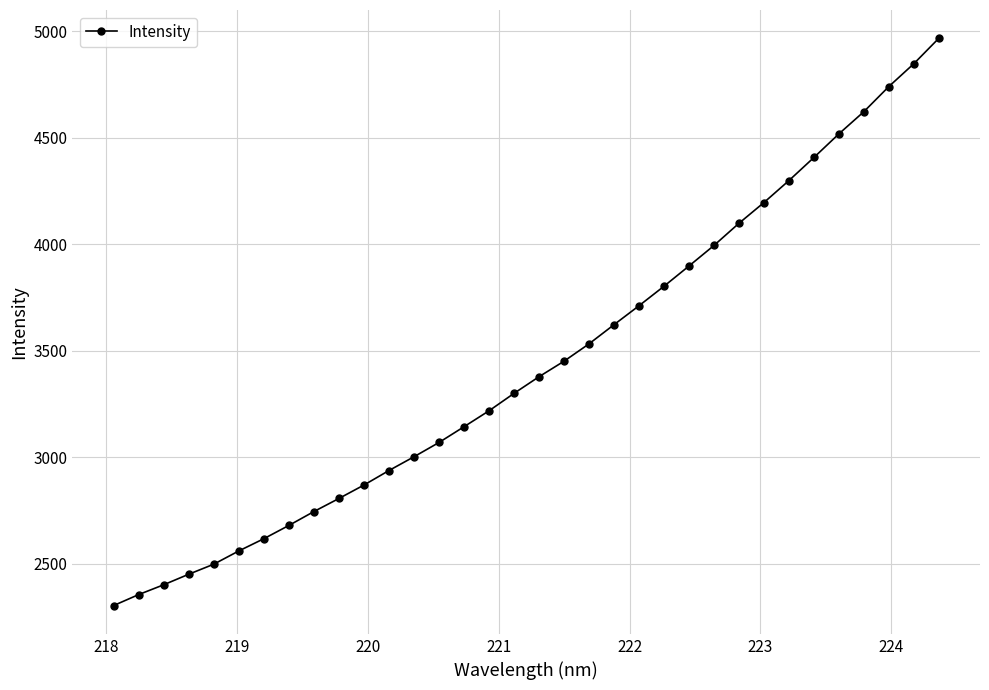

What is the sum of all values?

117038.6